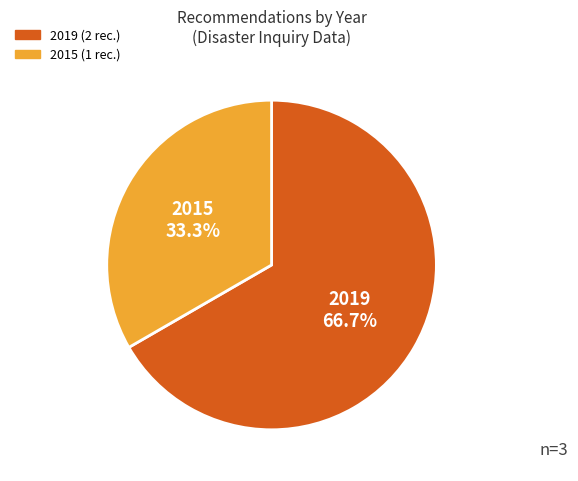

Does any single category account for the majority?

Yes